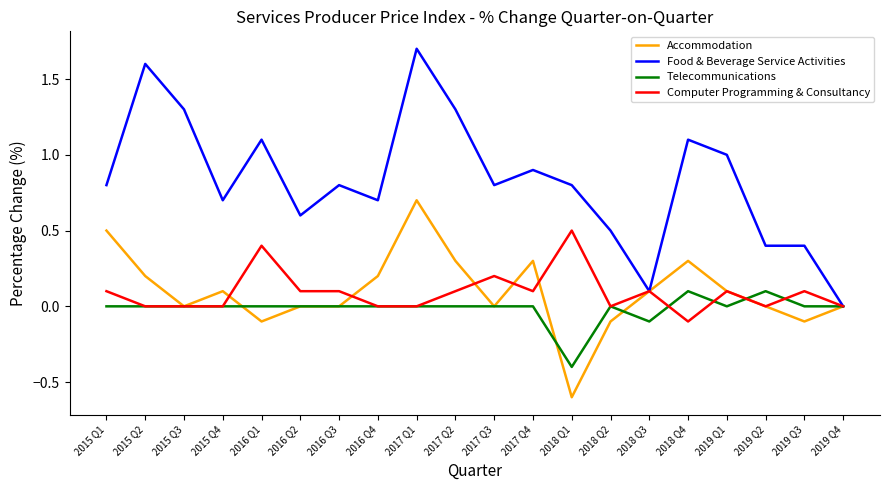

Is the value of Computer Programming & Consultancy at 2019 Q3 greater than the value of Telecommunications at 2018 Q3?

Yes